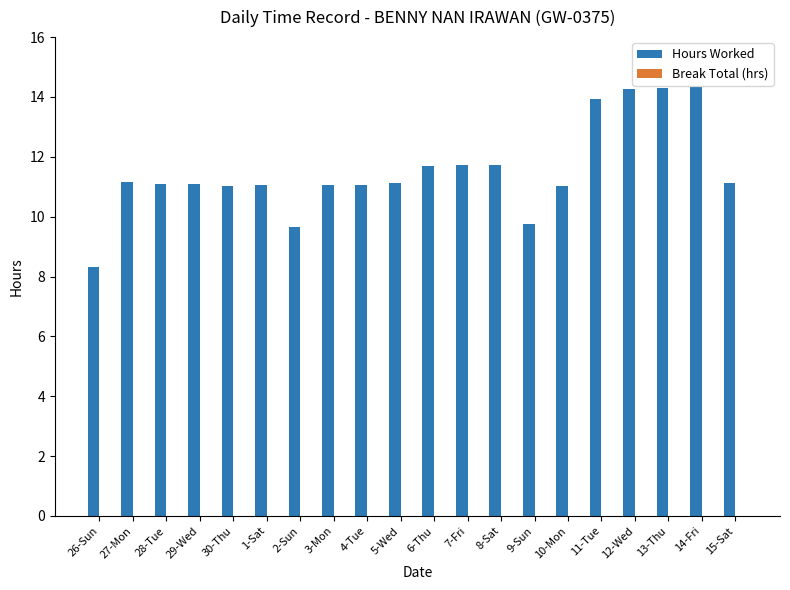

How many bars are there in total?

20